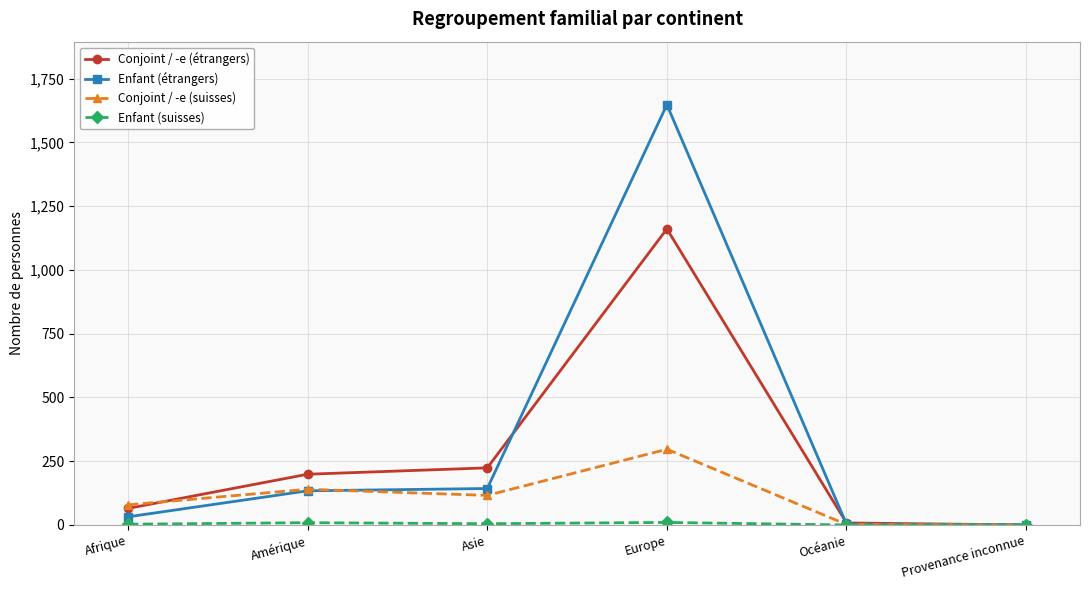

The value of Enfant (étrangers) at Provenance inconnue is 1. True or false?

True